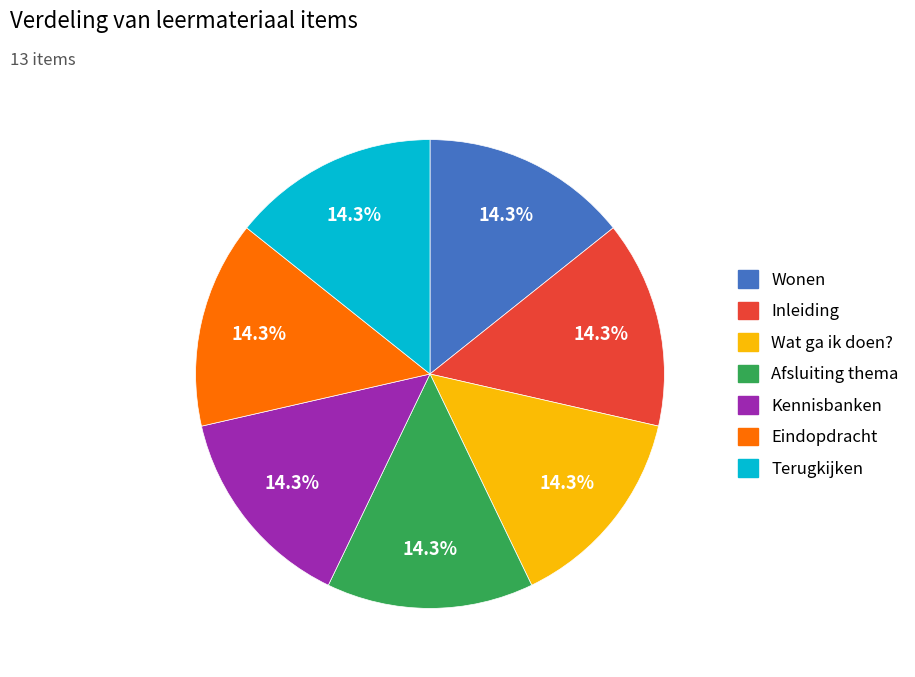

To the nearest percent, what is the average slice percentage?

14%